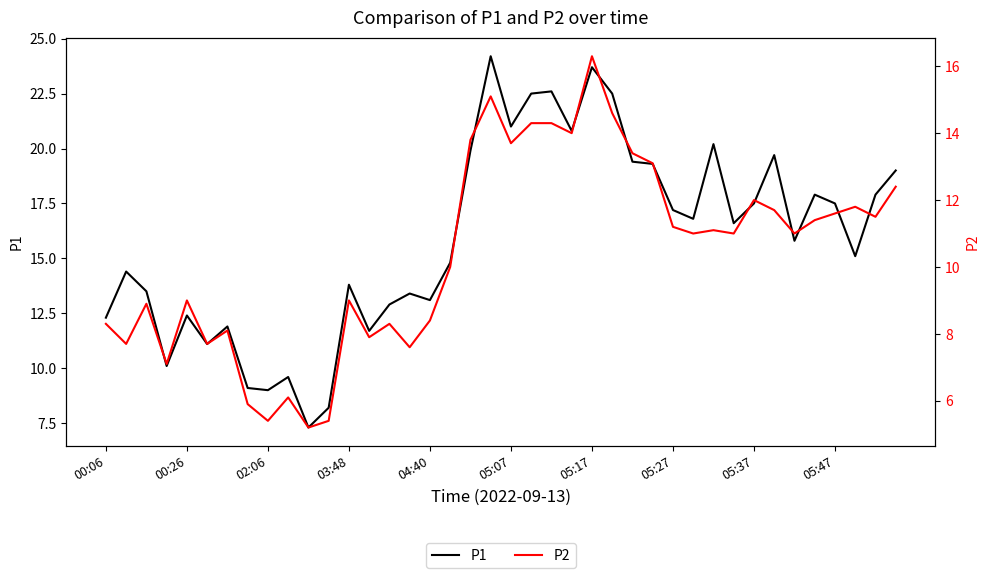

What is the greatest value displayed?

24.2